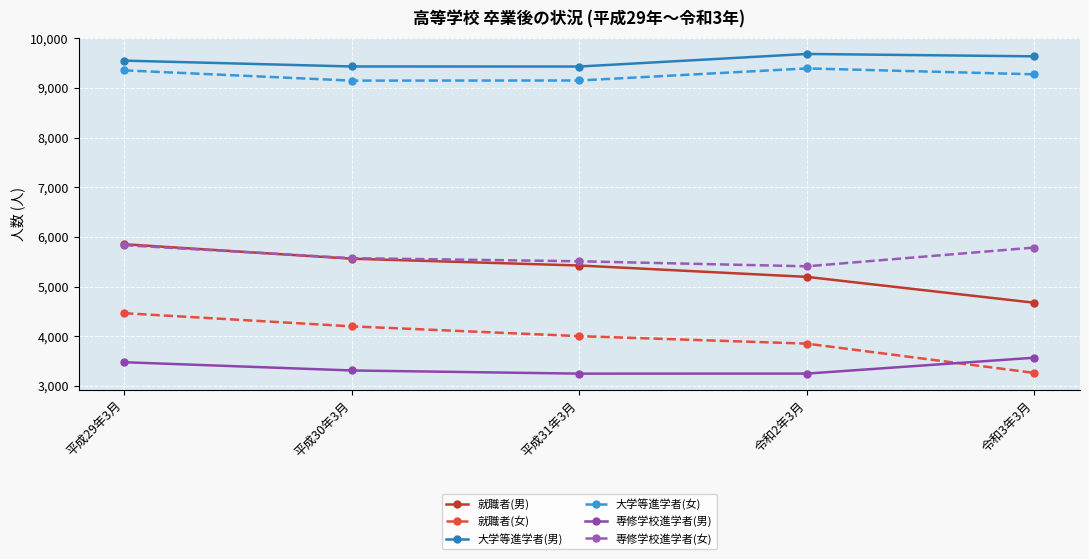

Where does the 就職者(男) series first go above 5424?

平成29年3月